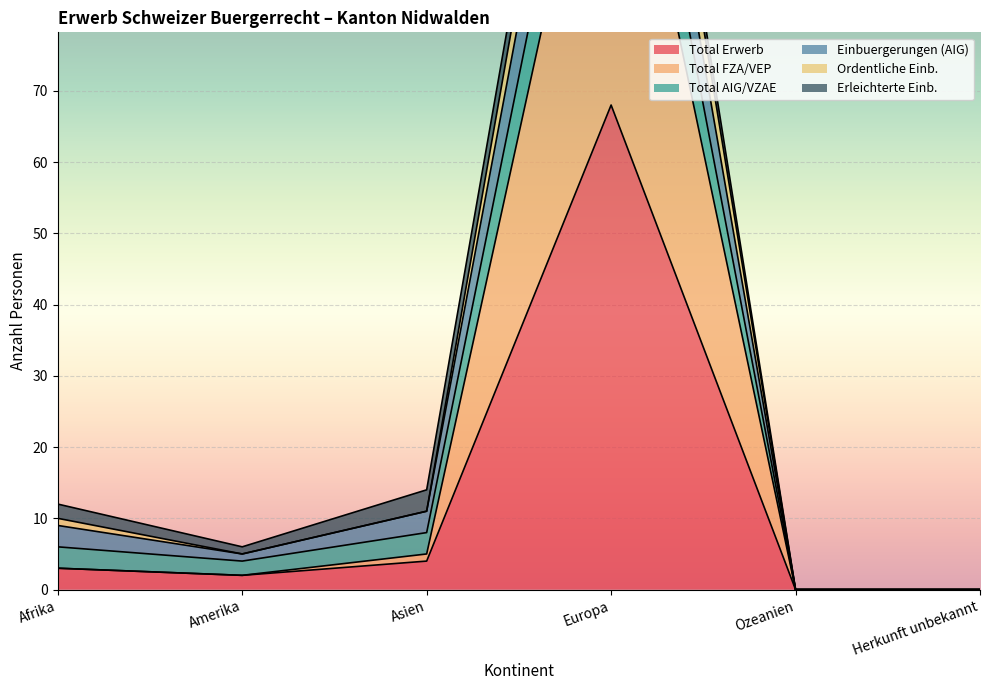

How many interior local valleys does the Total FZA/VEP series have?

1